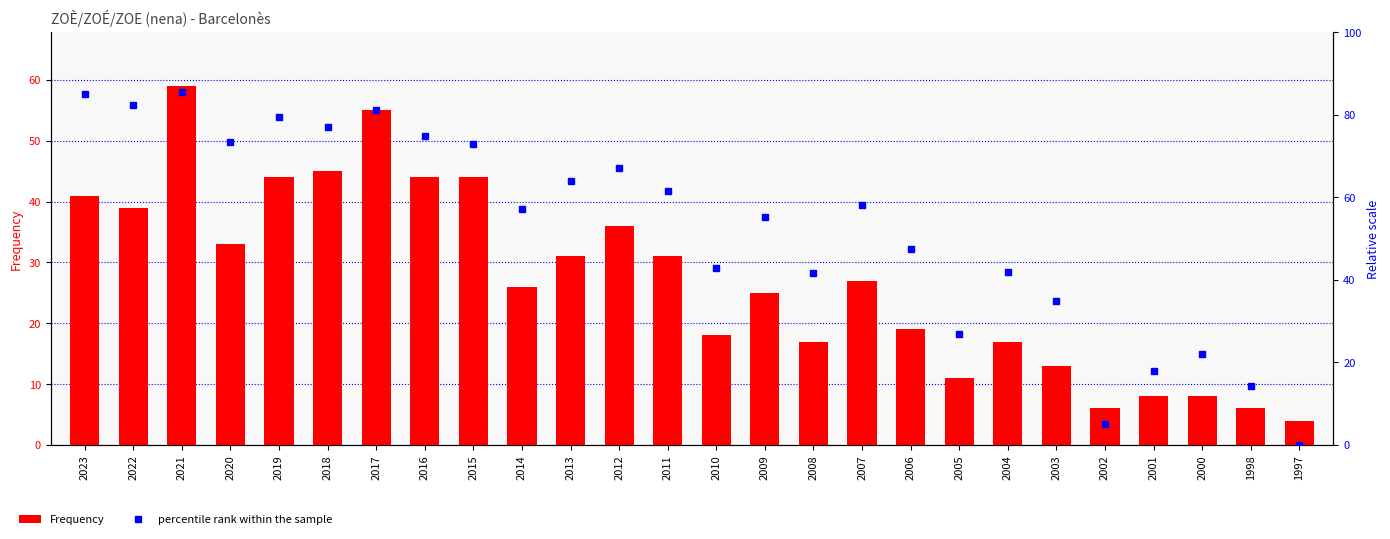

The percentile rank within the sample series shows 41.8 at 2004. True or false?

True